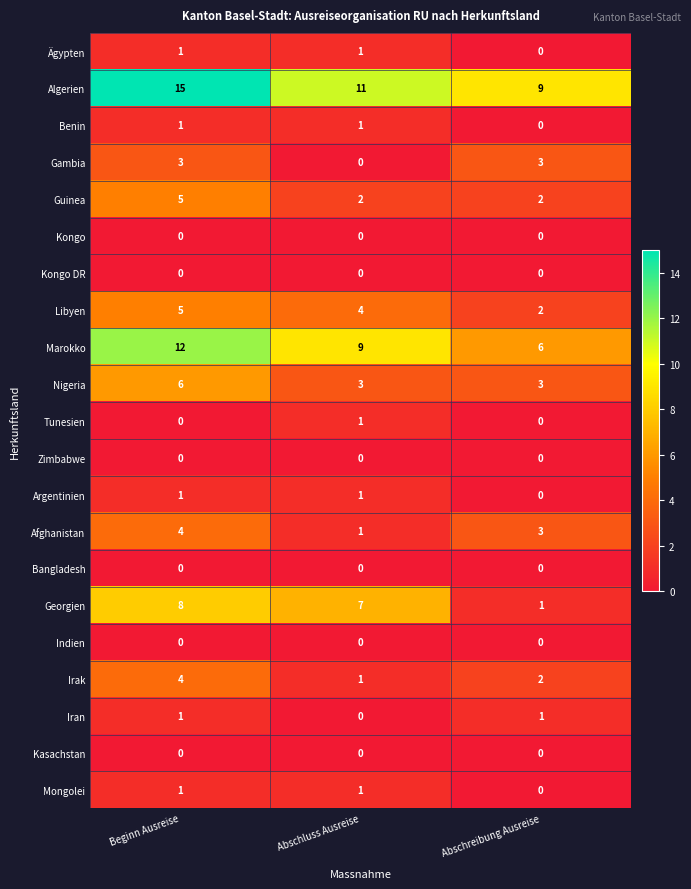

At which label does Irak reach its minimum?

Abschluss Ausreise